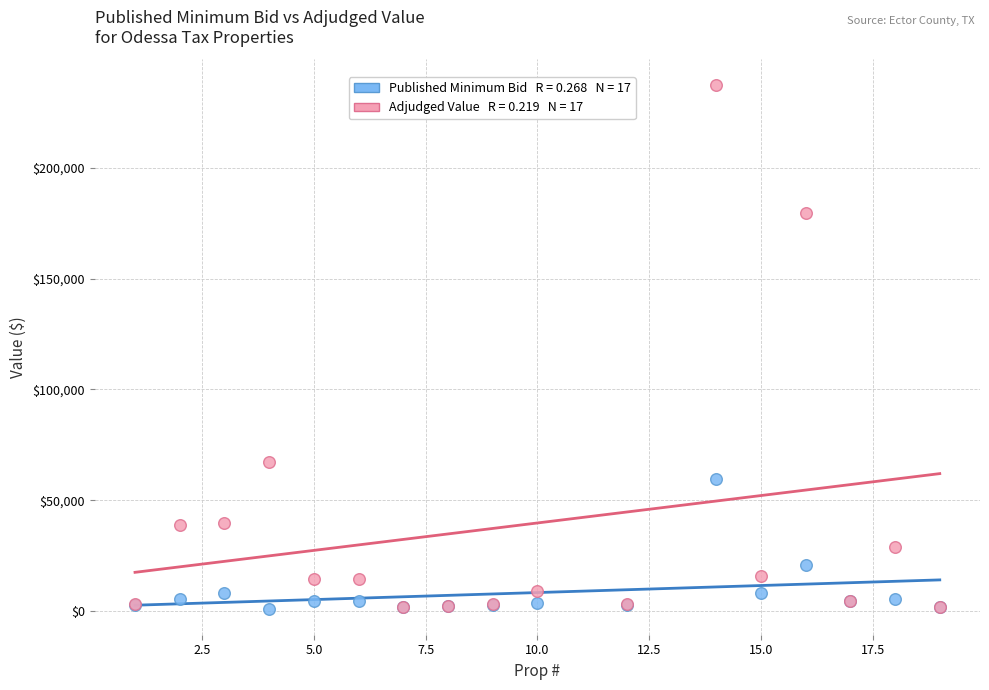

Across all series, what Y value is closest to 119147?

67450.0